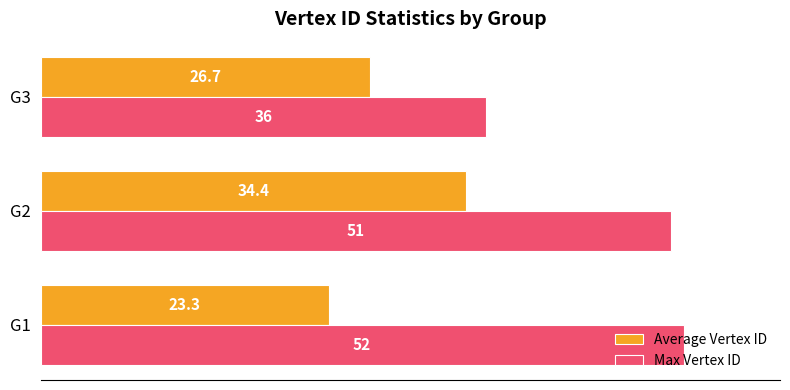

What is the average value of the Average Vertex ID series?

28.1